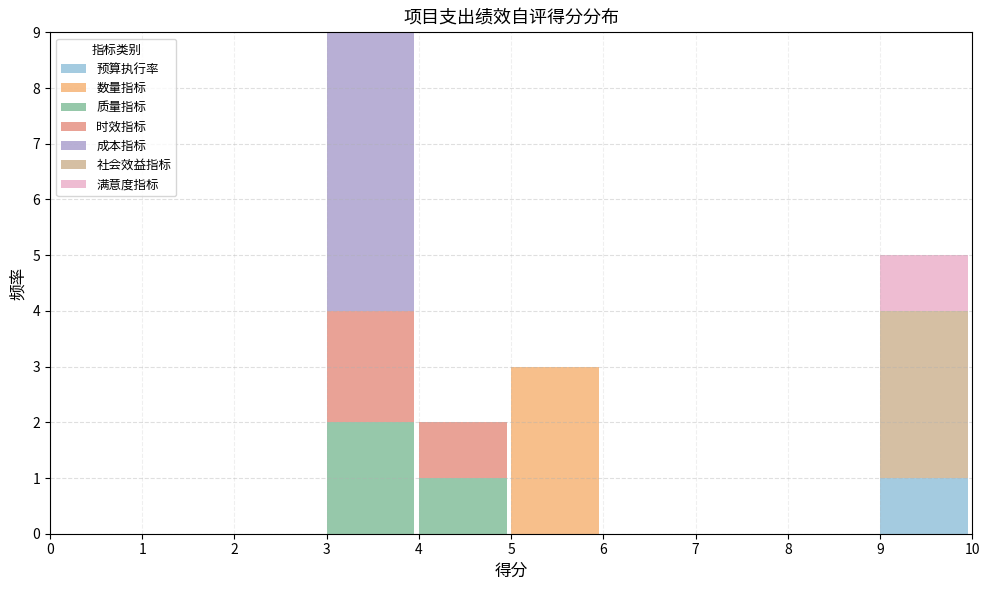

At which category is the sum across all series the highest?

3